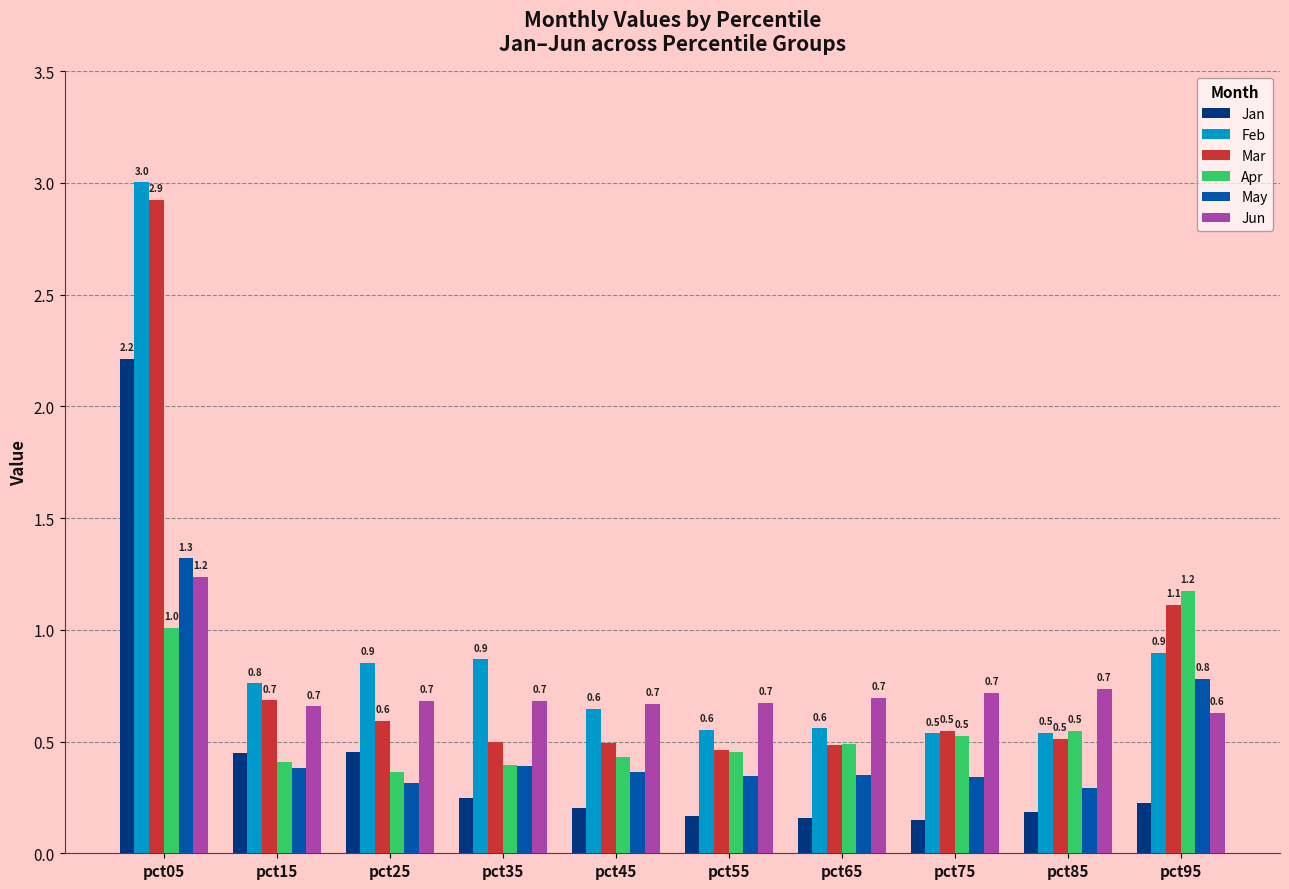

Which category has the highest value in the Jan series?

pct05